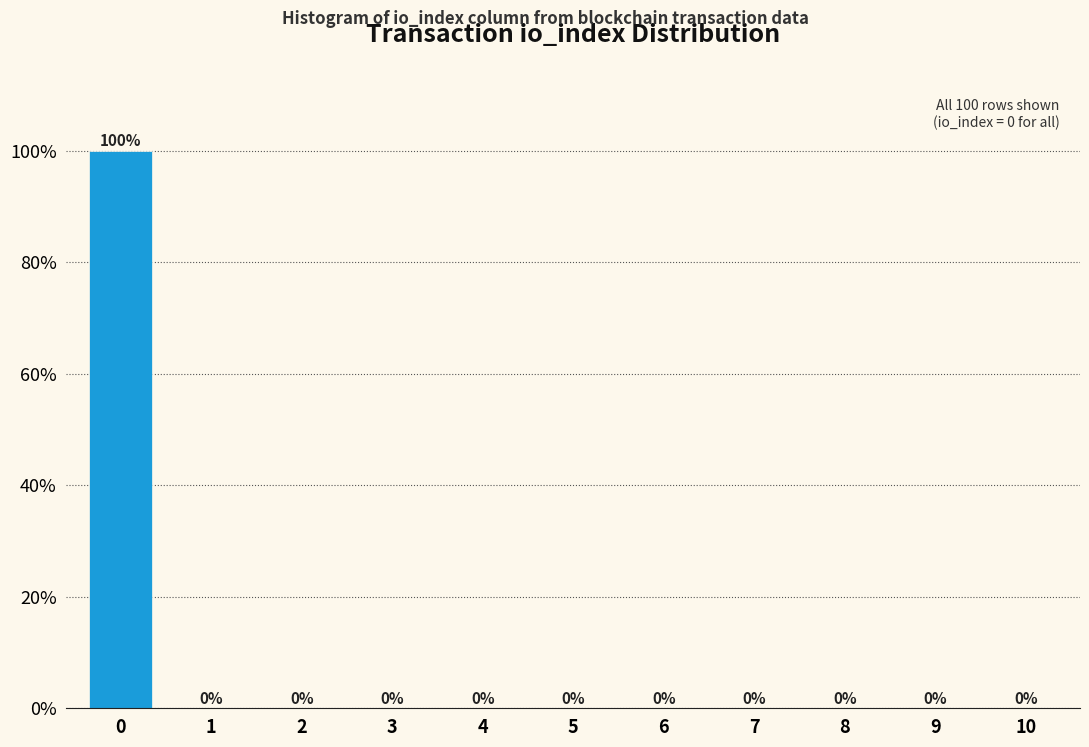

Reading left to right, extract all data points from this chart.

0=100	1=0	2=0	3=0	4=0	5=0	6=0	7=0	8=0	9=0	10=0